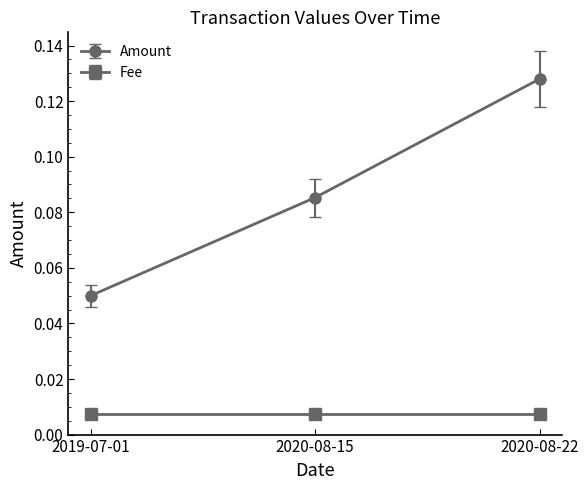

Which category has the highest value in the Amount series?

2020-08-22